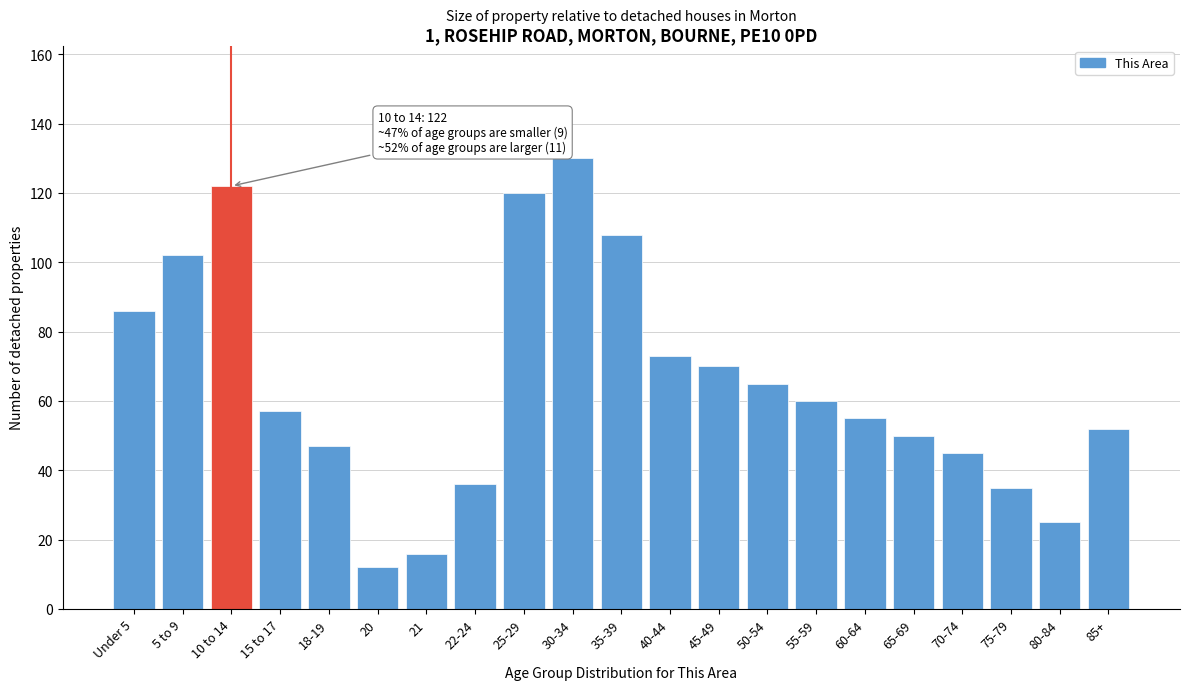

Reading left to right, transcribe all the data shown in this chart.

Under 5=86	5 to 9=102	10 to 14=122	15 to 17=57	18-19=47	20=12	21=16	22-24=36	25-29=120	30-34=130	35-39=108	40-44=73	45-49=70	50-54=65	55-59=60	60-64=55	65-69=50	70-74=45	75-79=35	80-84=25	85+=52